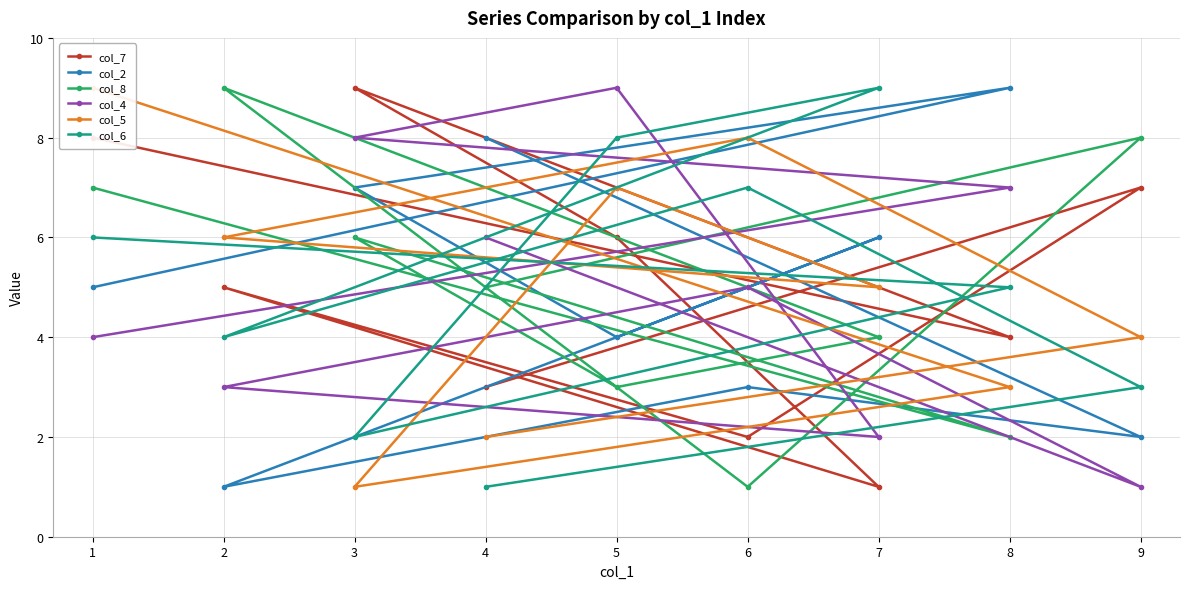

True or false: col_2 has more than 0 interior local peaks.

True